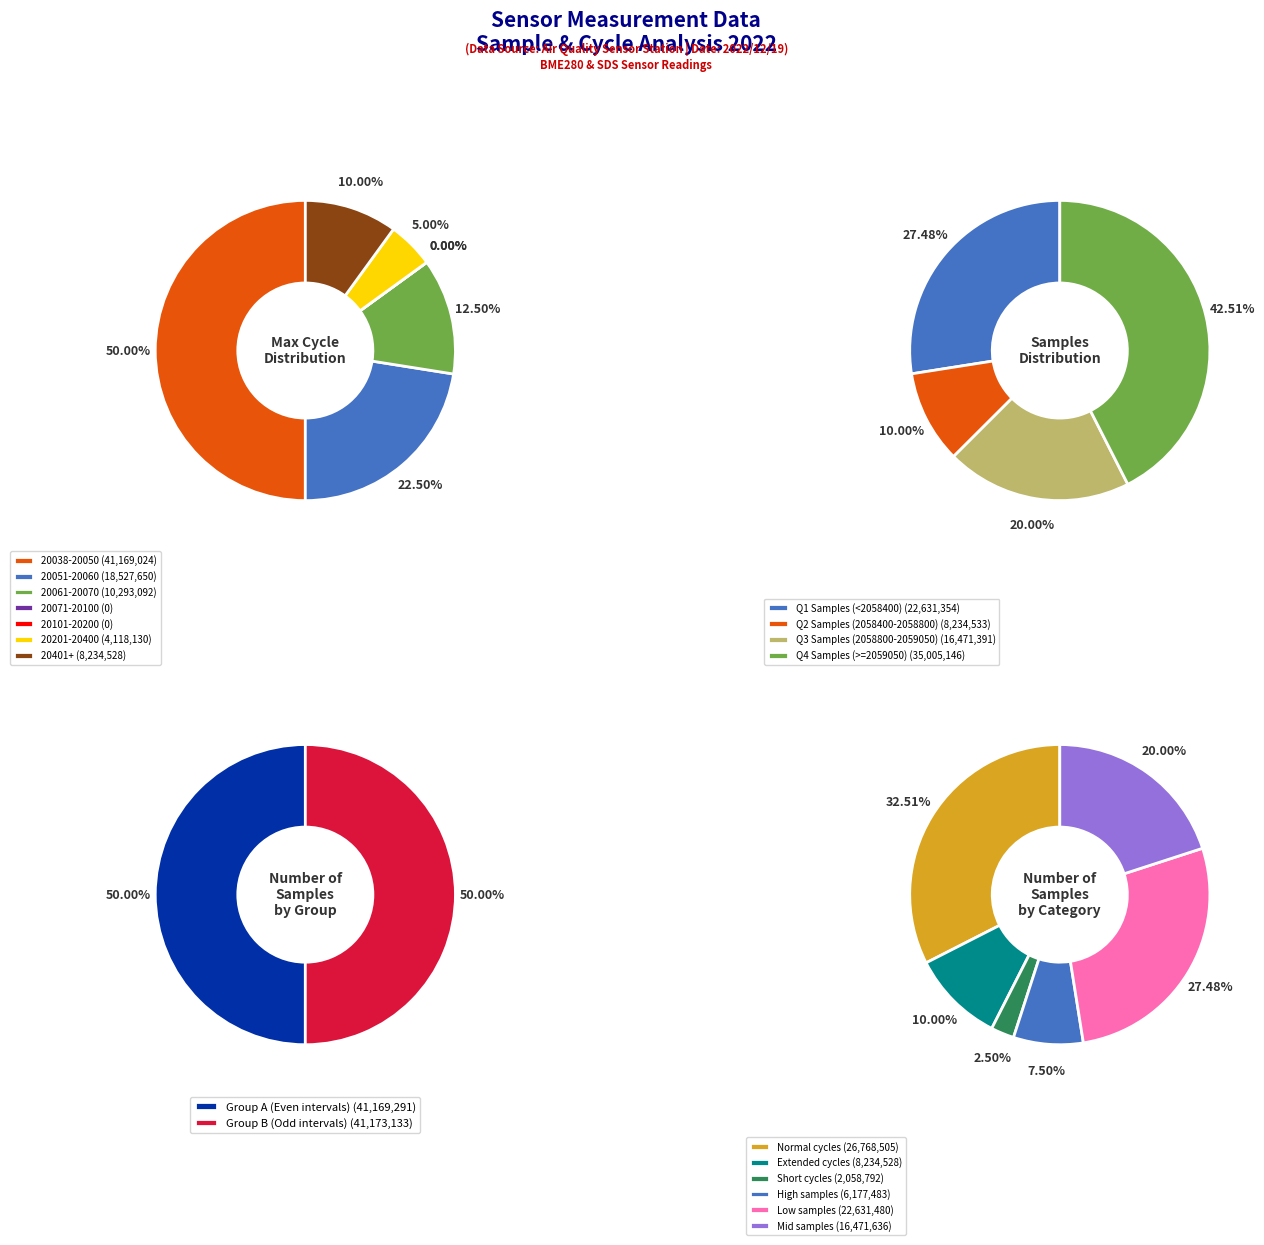

Approximately how many times larger is the value at 28 compared to 28?

1.0